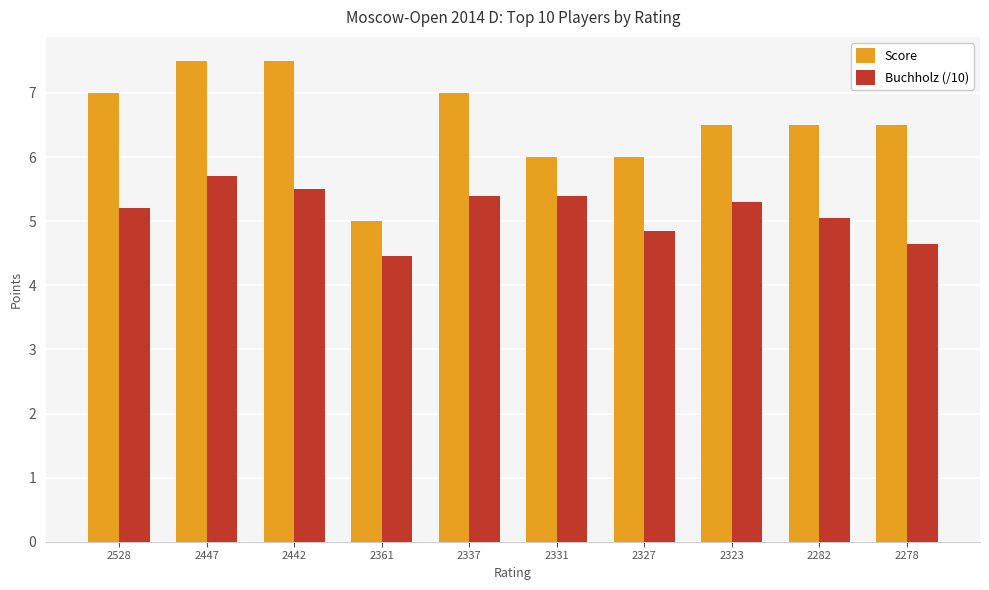

True or false: Buchholz (/10) has a value of 8.0 at 2327.

False